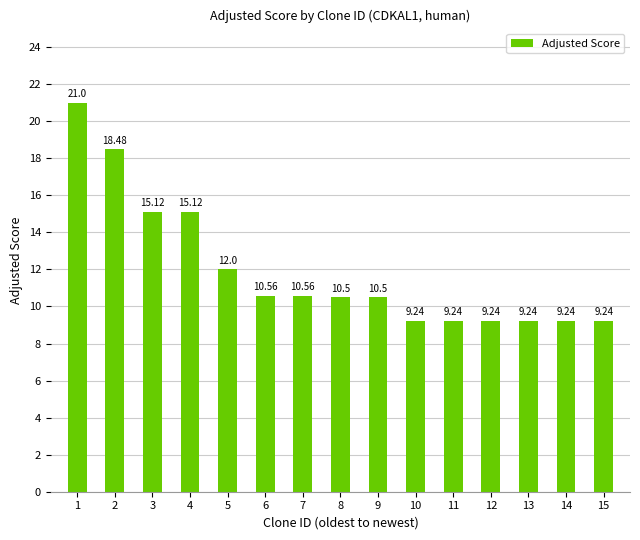

Which has a higher value, 9 or 5?

5